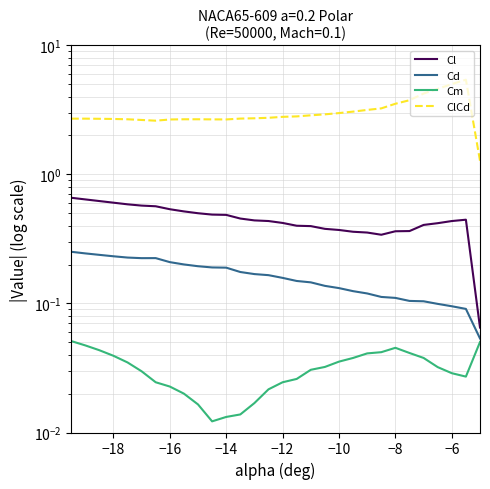

Which series has the widest spread of values?

ClCd